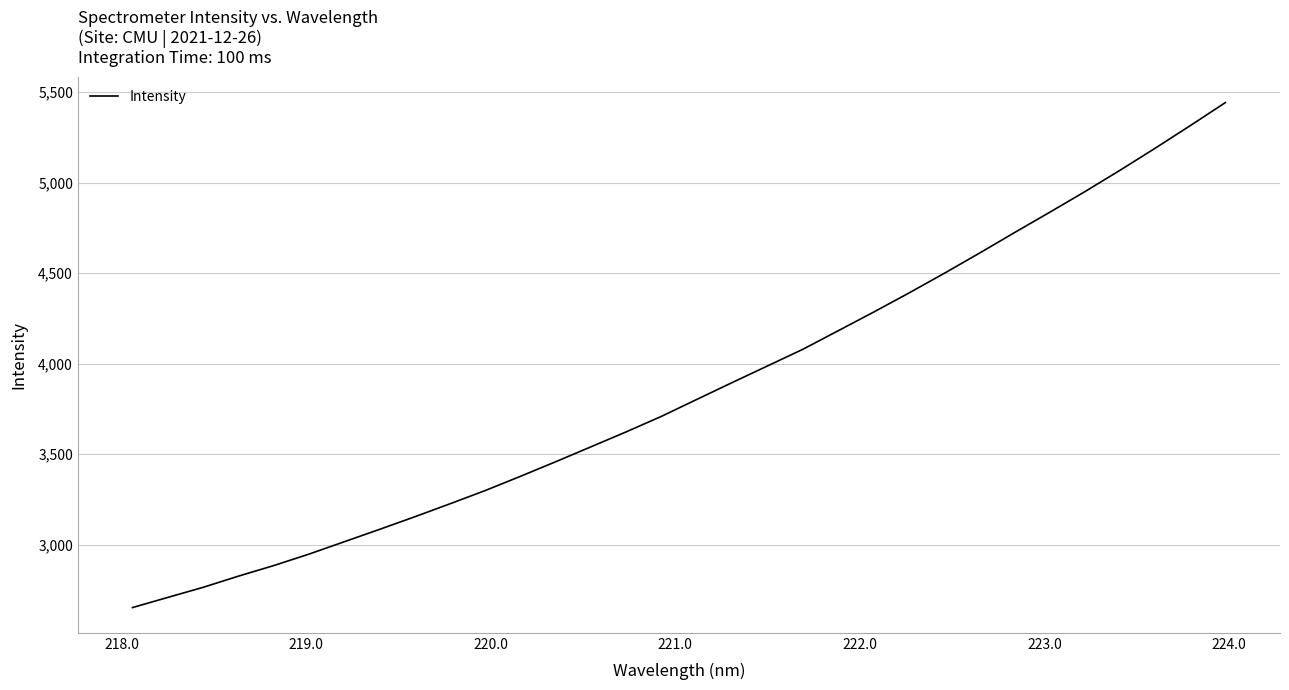

What is the greatest value displayed?

5441.6